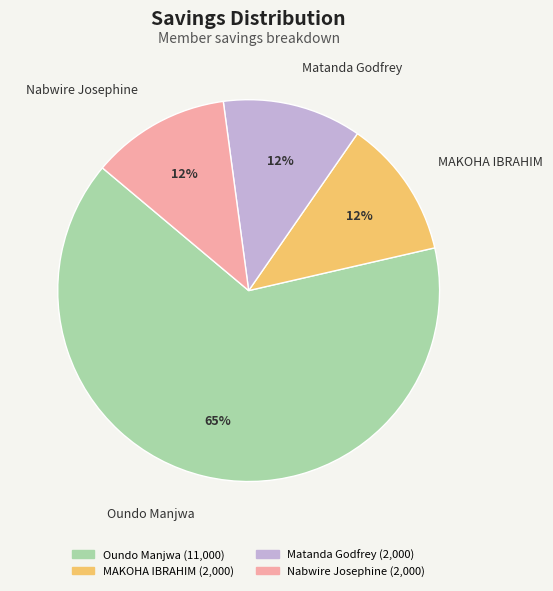

Does any single category account for the majority?

Yes